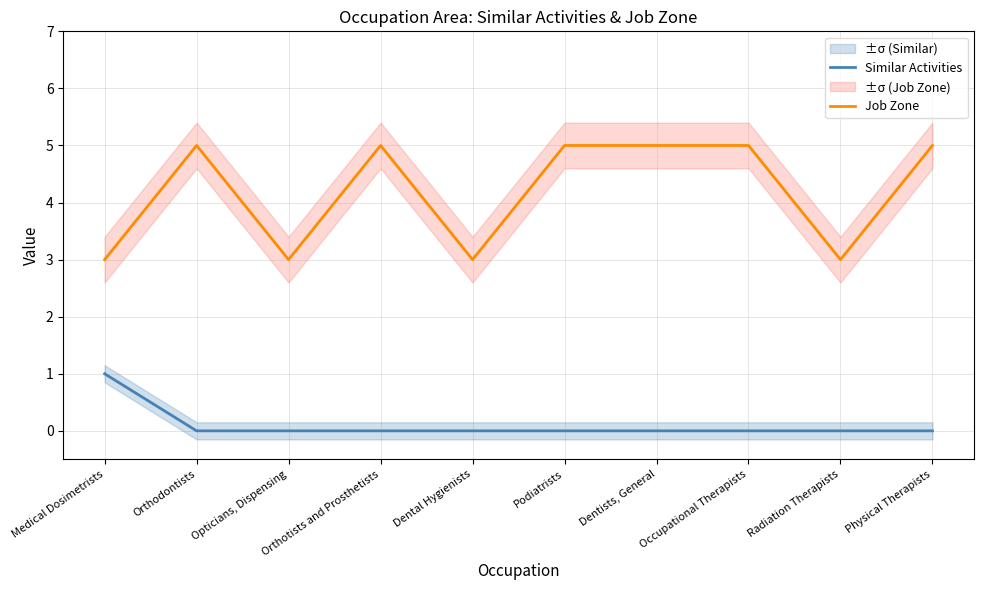

How many lines are shown in the chart?

2